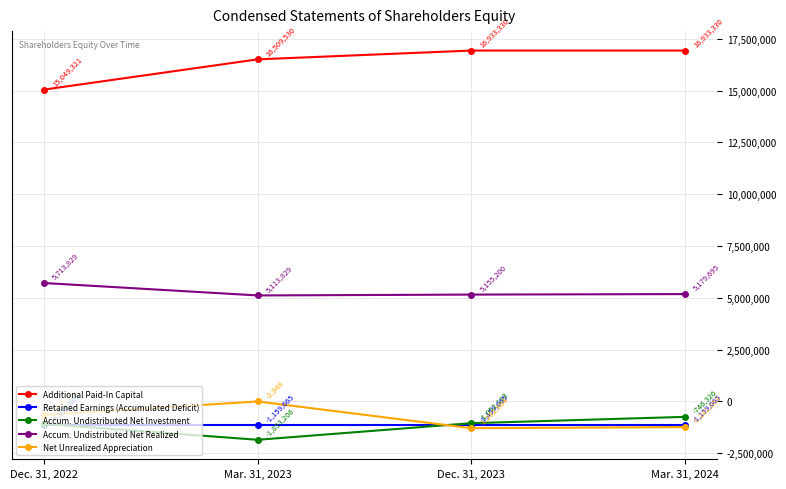

What are all the series names shown in the legend?

Additional Paid-In Capital, Retained Earnings (Accumulated Deficit), Accum. Undistributed Net Investment, Accum. Undistributed Net Realized, Net Unrealized Appreciation